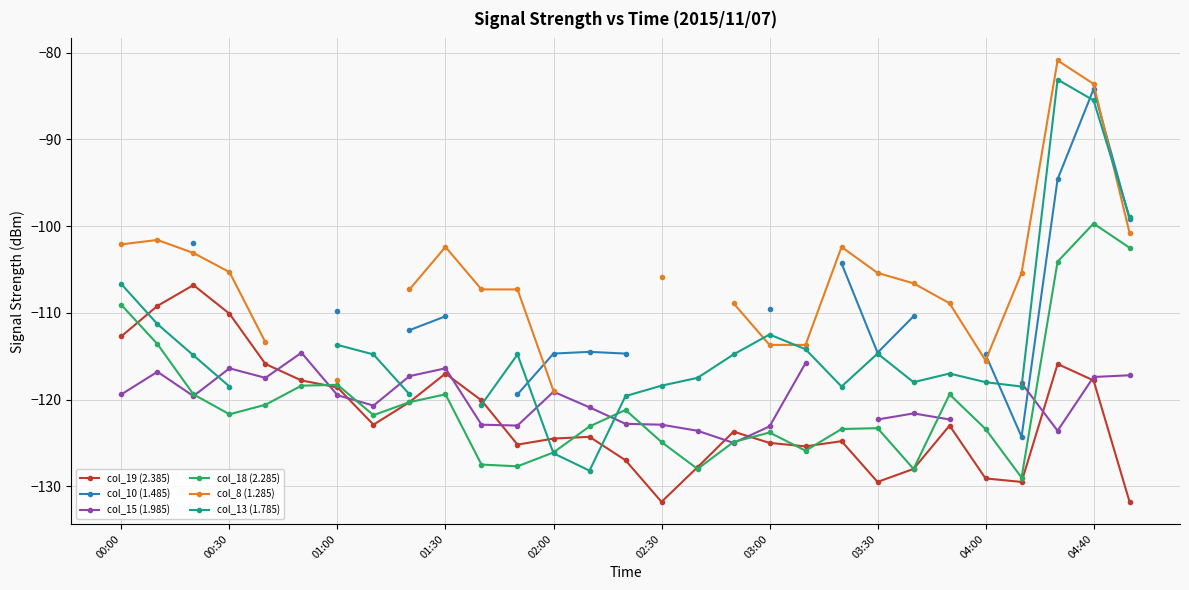

In col_18 (2.285), how many points are lower than both neighbors (excluding endpoints)?

7